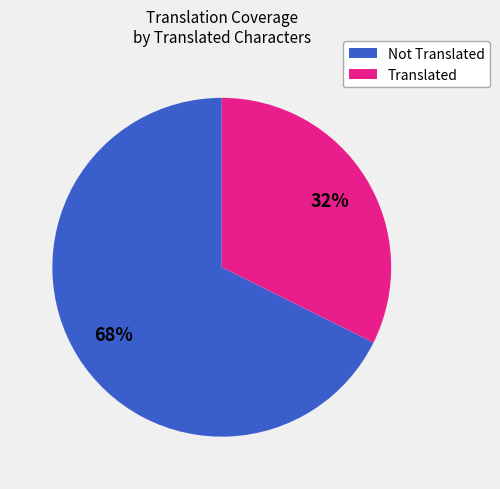

Is there a majority slice in this chart?

Yes